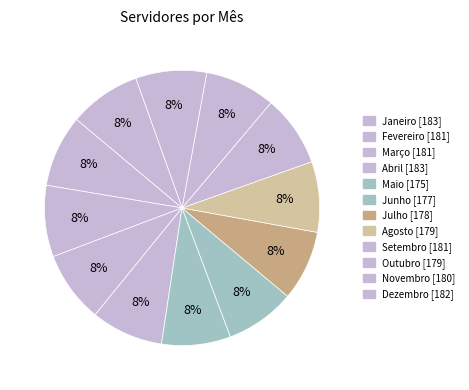

Approximately how many times larger is the value at Maio compared to Abril?

1.0